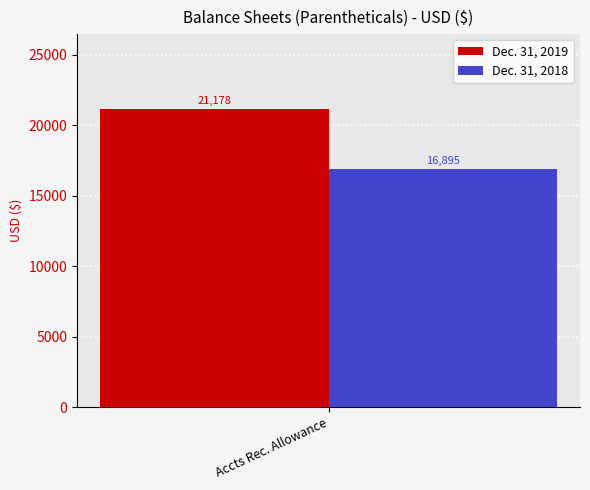

What are all the series names shown in the legend?

Dec. 31, 2019, Dec. 31, 2018